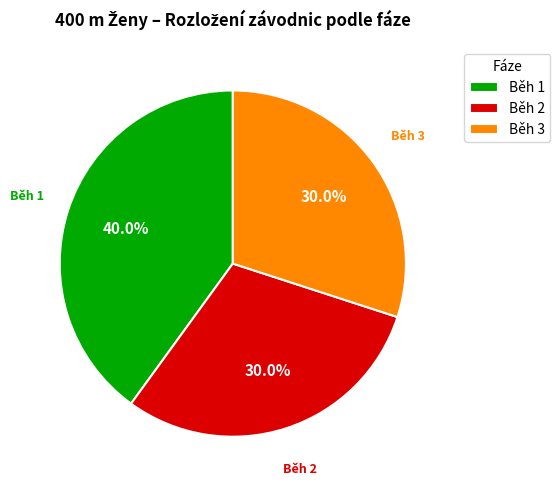

Do Běh 3 and Běh 2 together represent more than half of the pie?

Yes